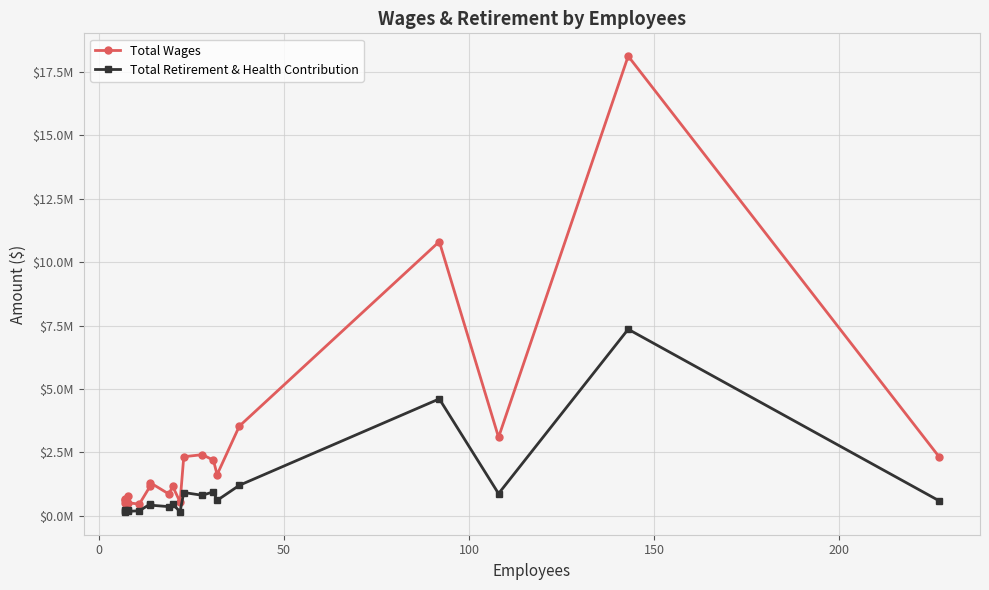

In Total Wages, how many points are higher than both neighbors (excluding endpoints)?

7